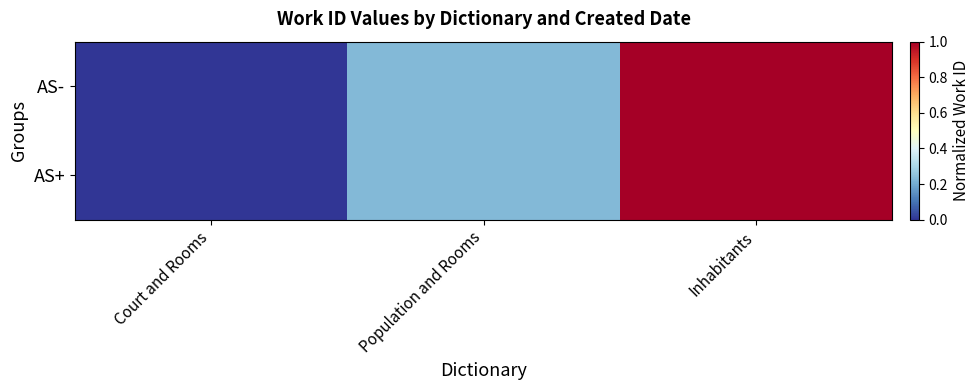

How many distinct data groups are displayed?

2